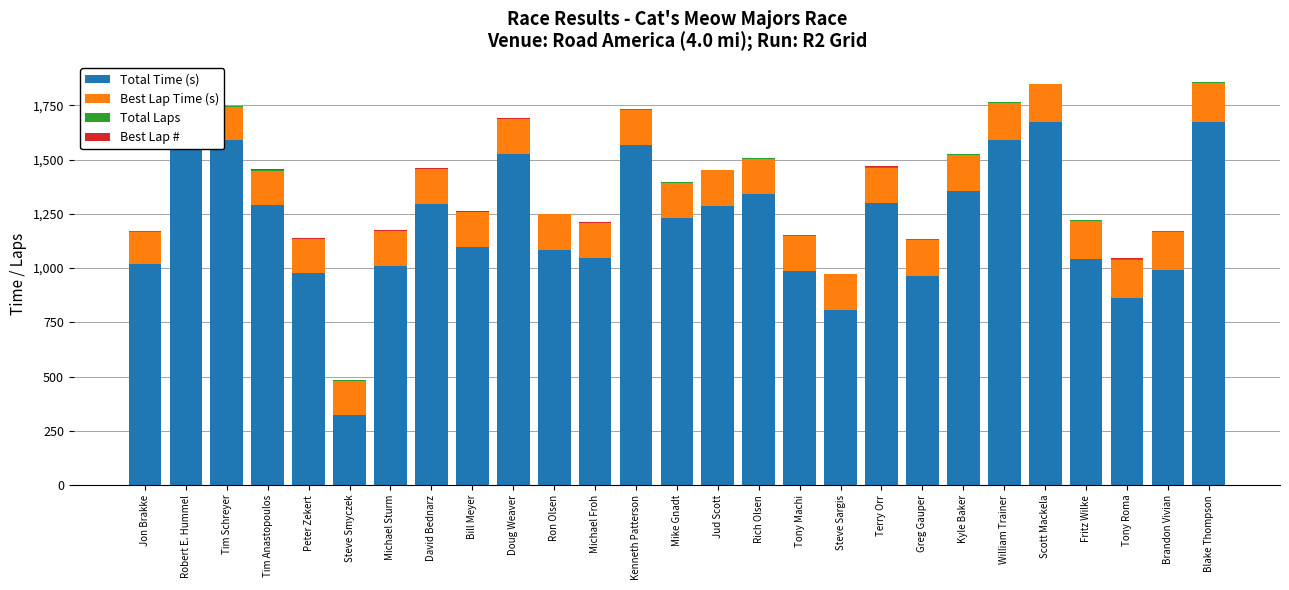

What is the average value of the Total Time (s) series?

1204.8